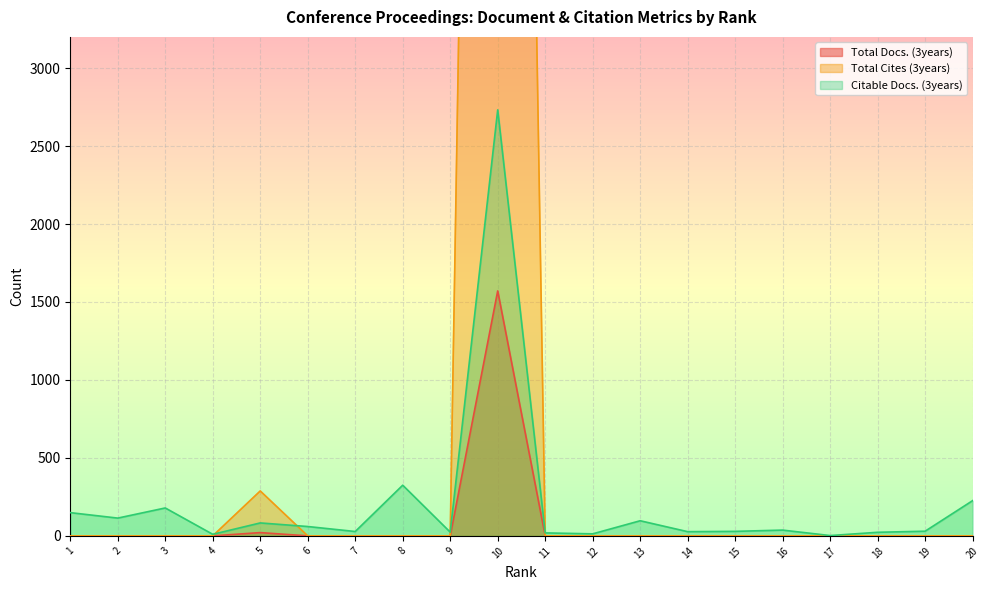

Count the number of categories in the chart.

20